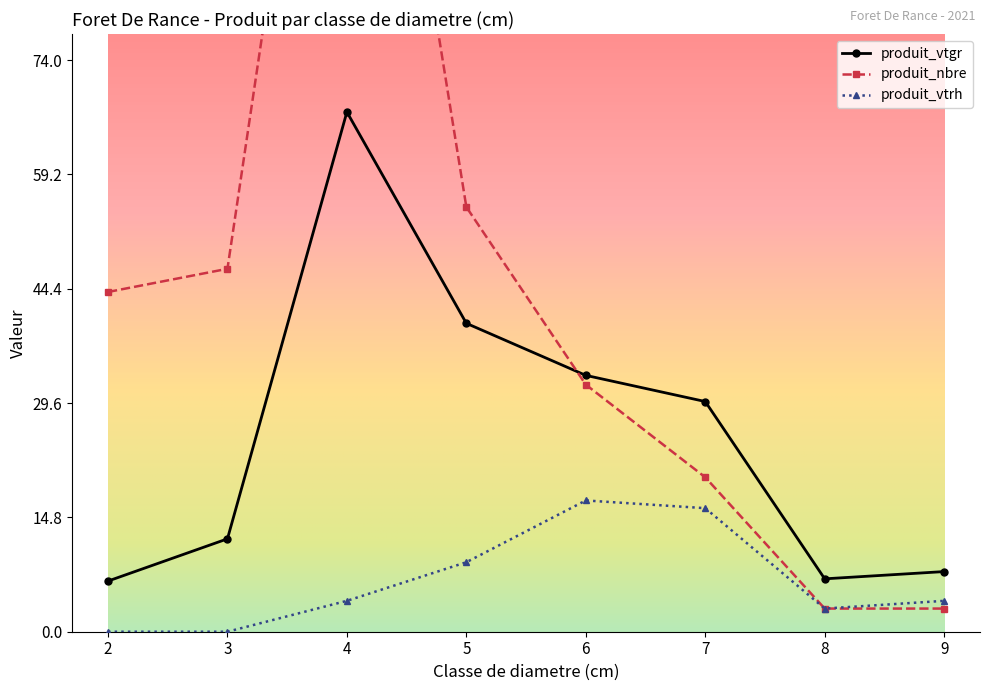

True or false: produit_vtgr has a value of 1.2 at 4.

False